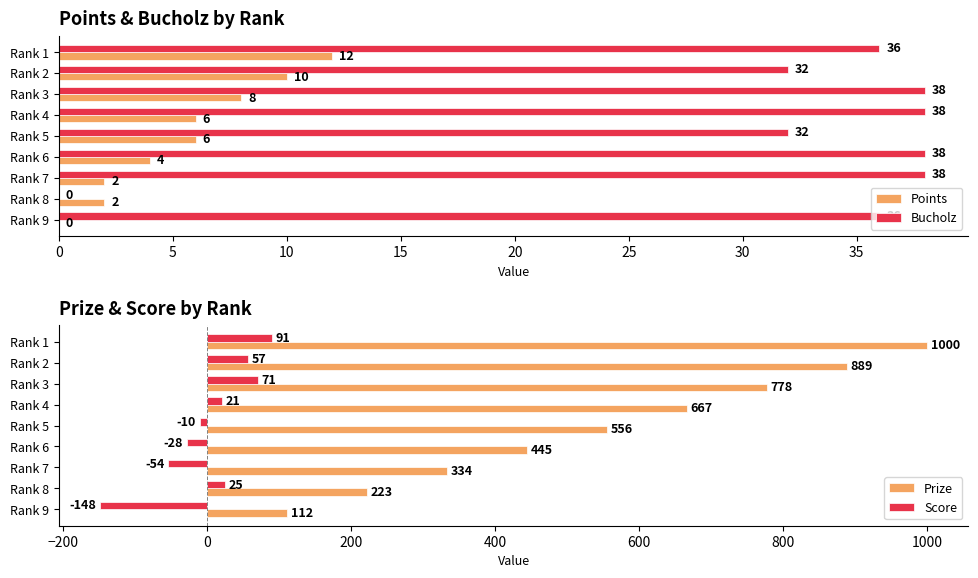

Rank the categories by Prize value from highest to lowest.

Rank 1, Rank 2, Rank 3, Rank 4, Rank 5, Rank 6, Rank 7, Rank 8, Rank 9